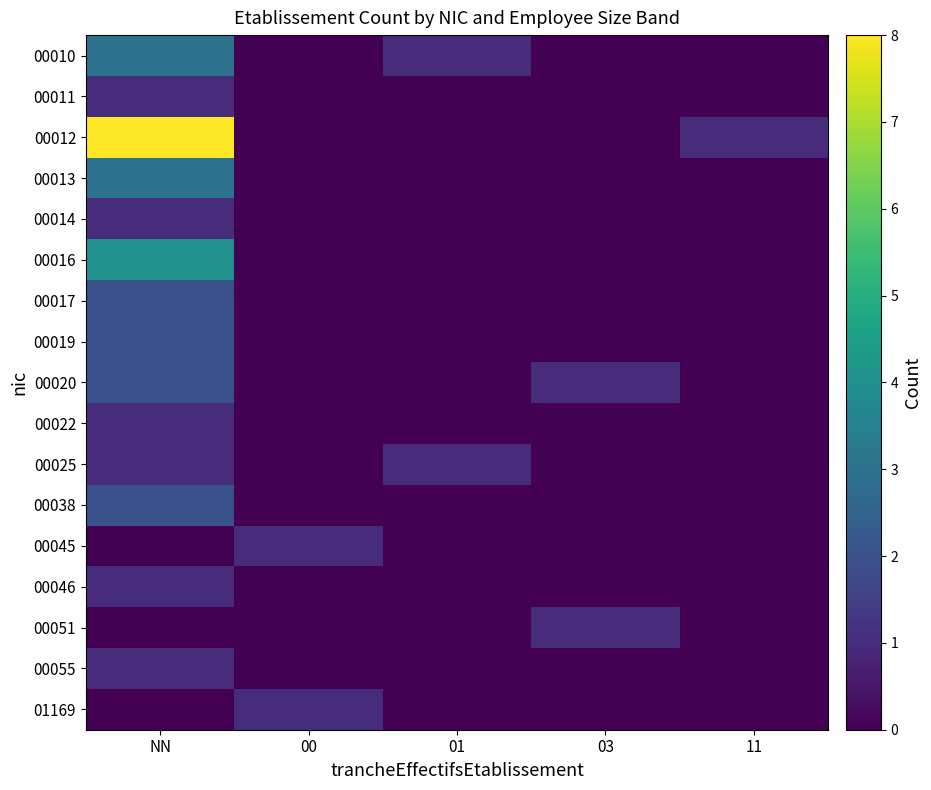

How many categories are shown in the chart?

5